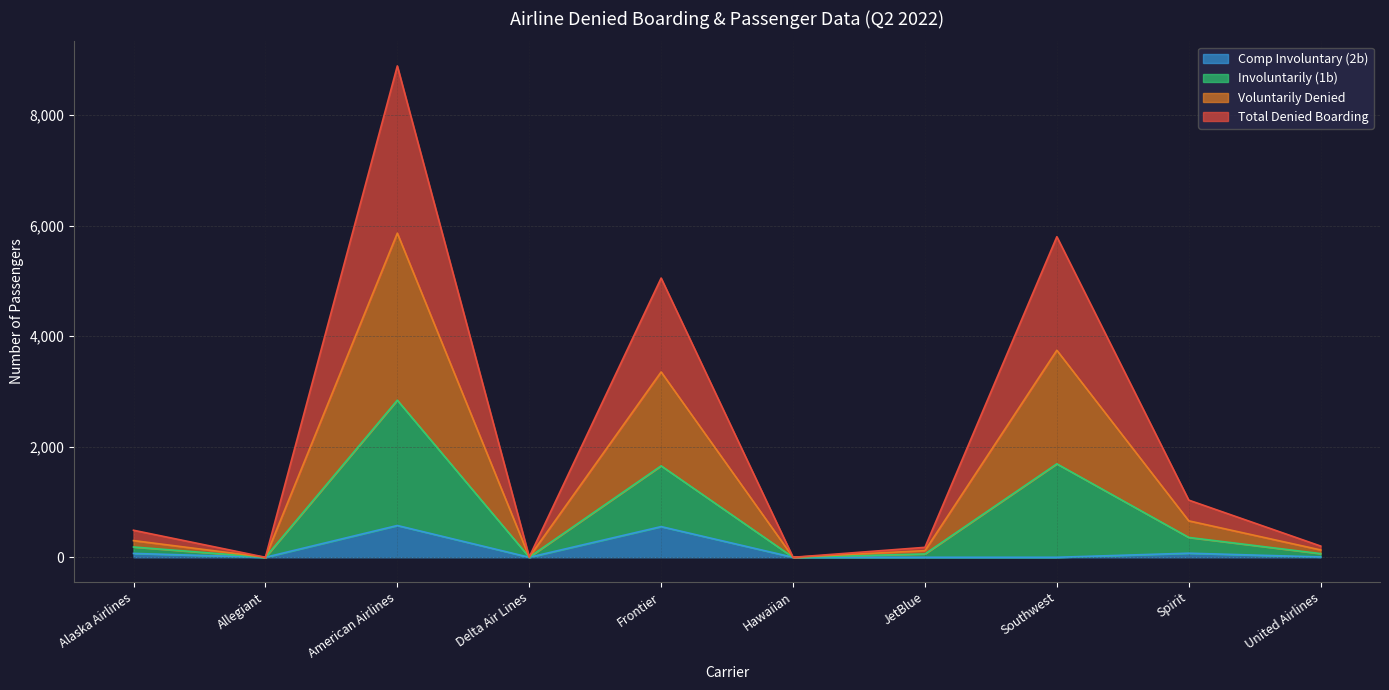

What is the spread (max minus min) of values at United Airlines?

197